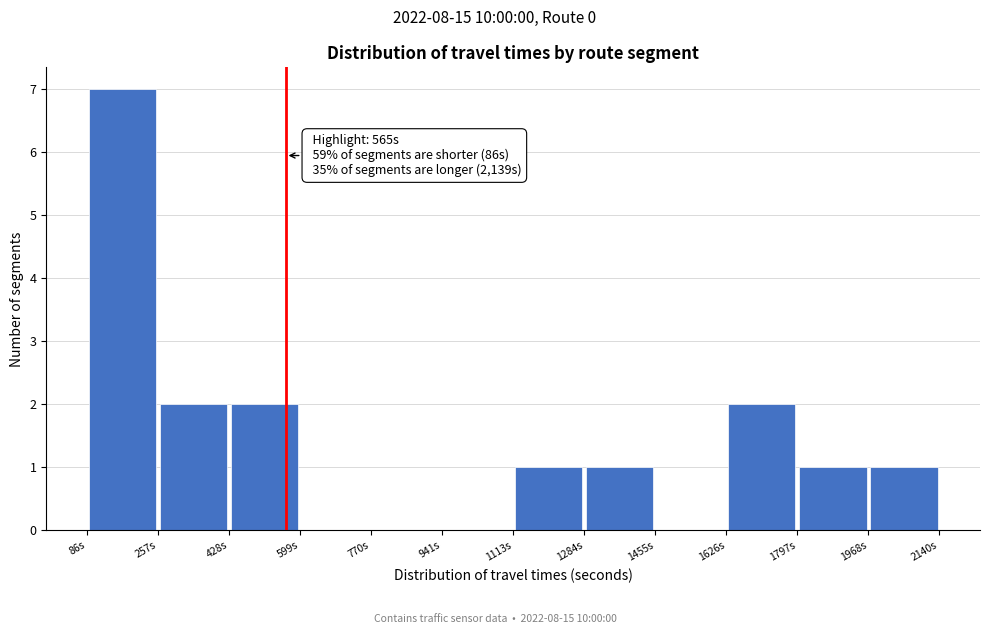

Which range on the x-axis has the tallest bar?

80 to 260